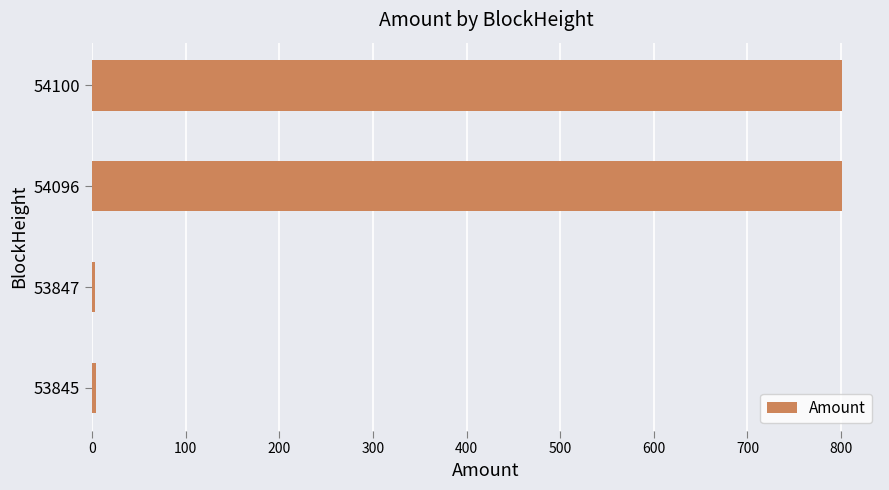

True or false: the data shows 801.5 at 54100.

True